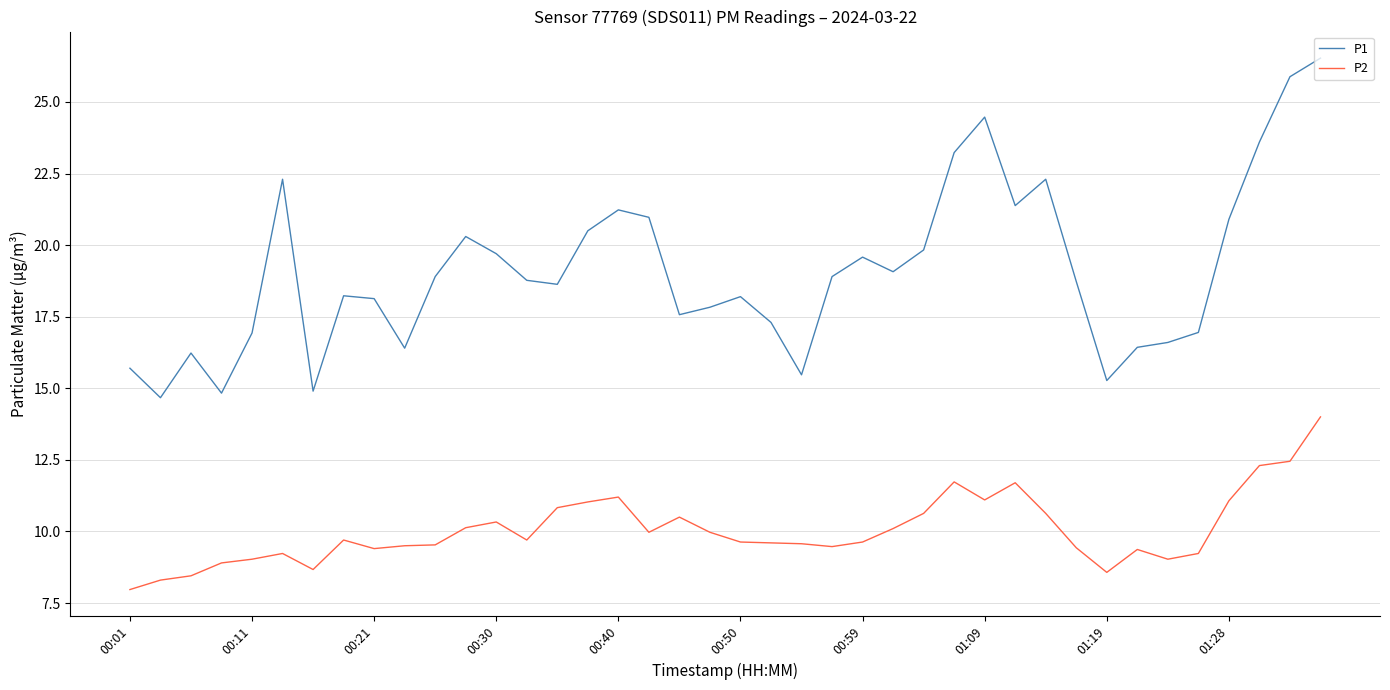

Which series has the largest range (max minus min)?

P1